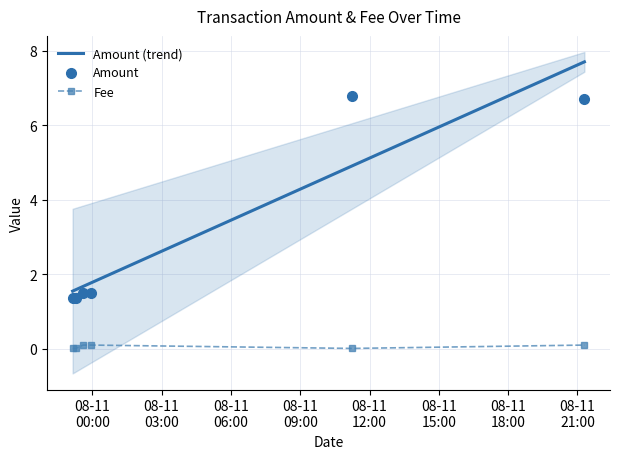

What are all the series names shown in the legend?

Amount, Fee